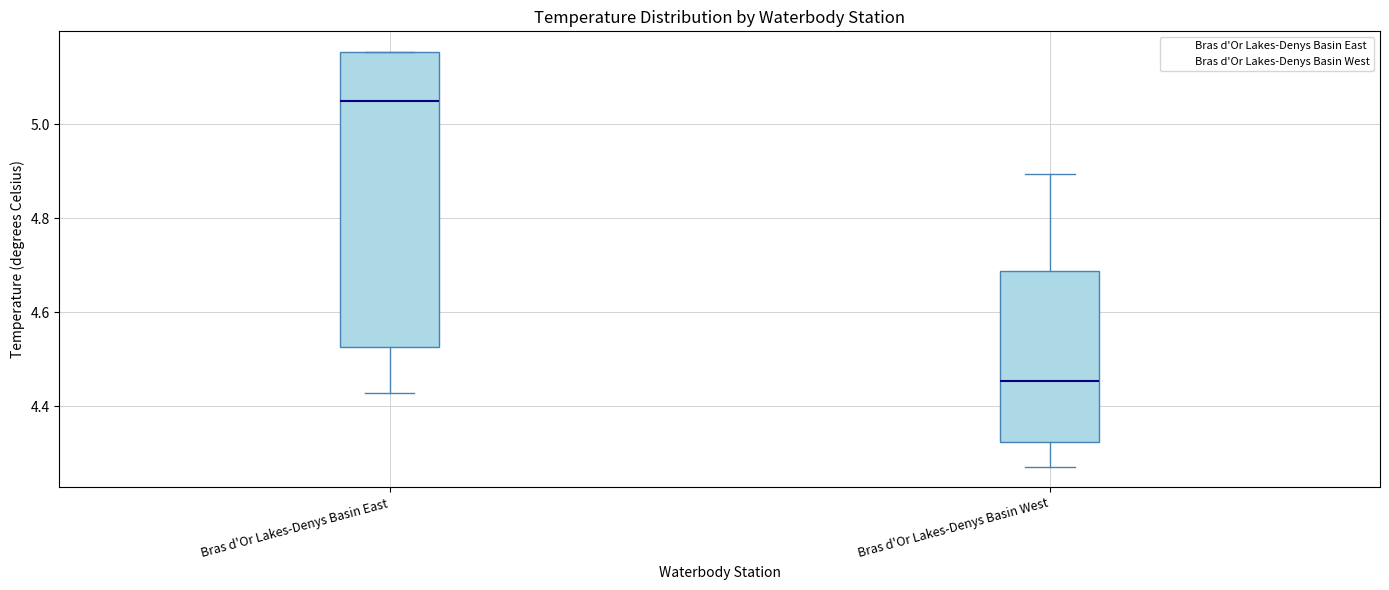

Which box is the tallest, from its lower edge to its upper edge?

Bras d'Or Lakes-Denys Basin East